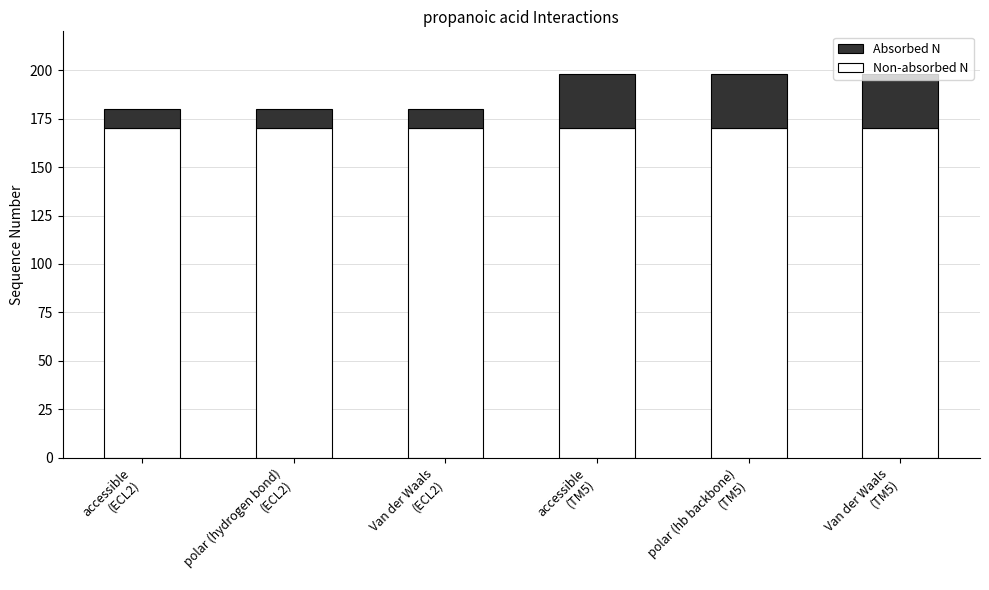

What is the highest value of the Non-absorbed N series?

170